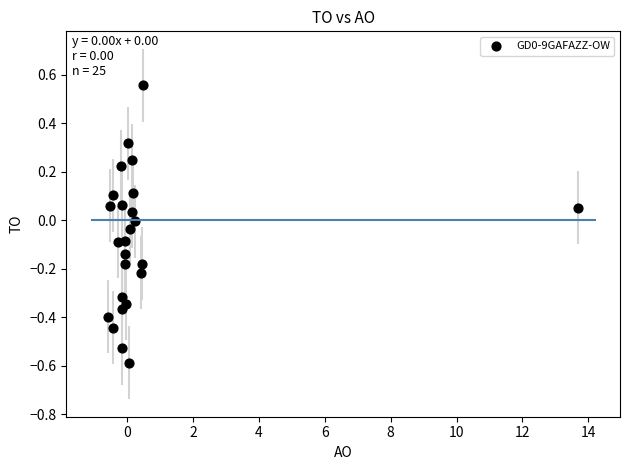

What is the range of Y values (max minus min)?

1.1